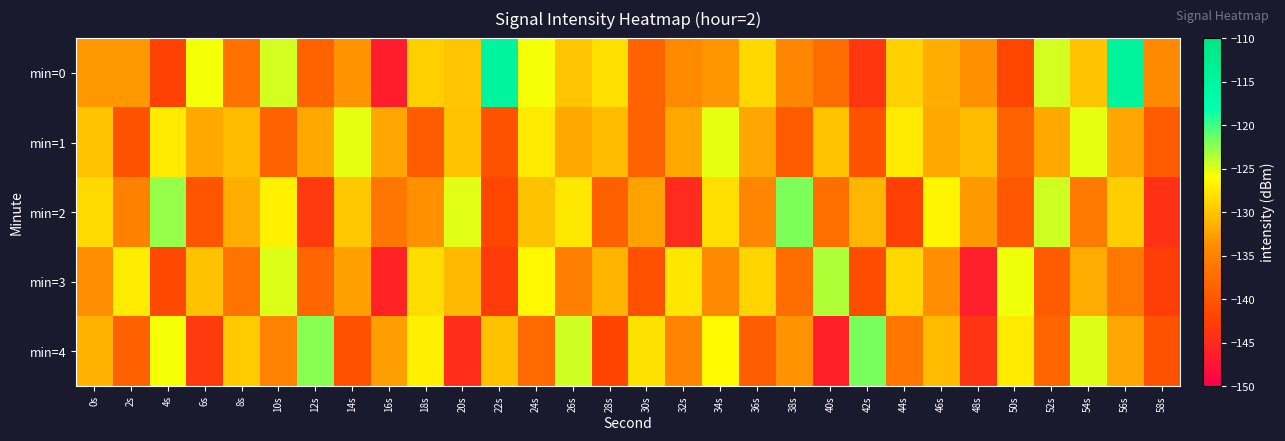

At which category does the chart reach its minimum across all series?

16s